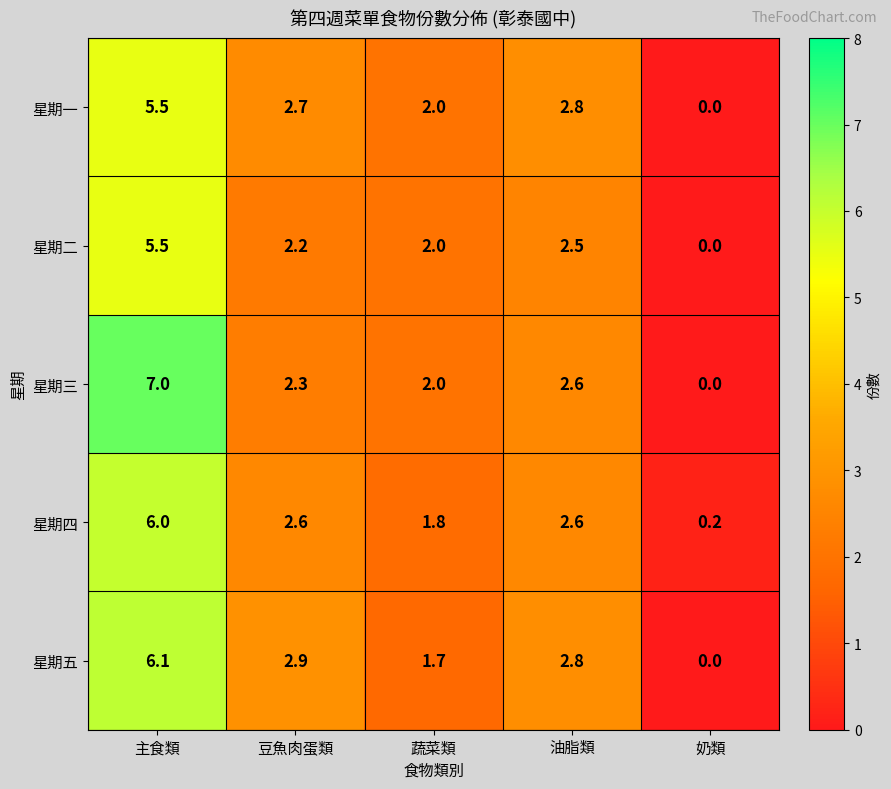

What is the approximate value of 星期三 at 豆魚肉蛋類?

2.3